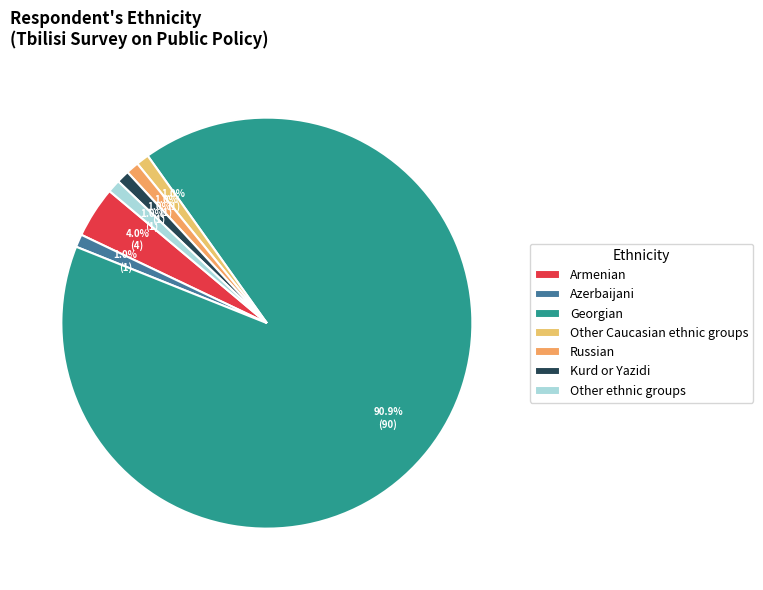

What percentage is NOT represented by Other ethnic groups?

99.0%